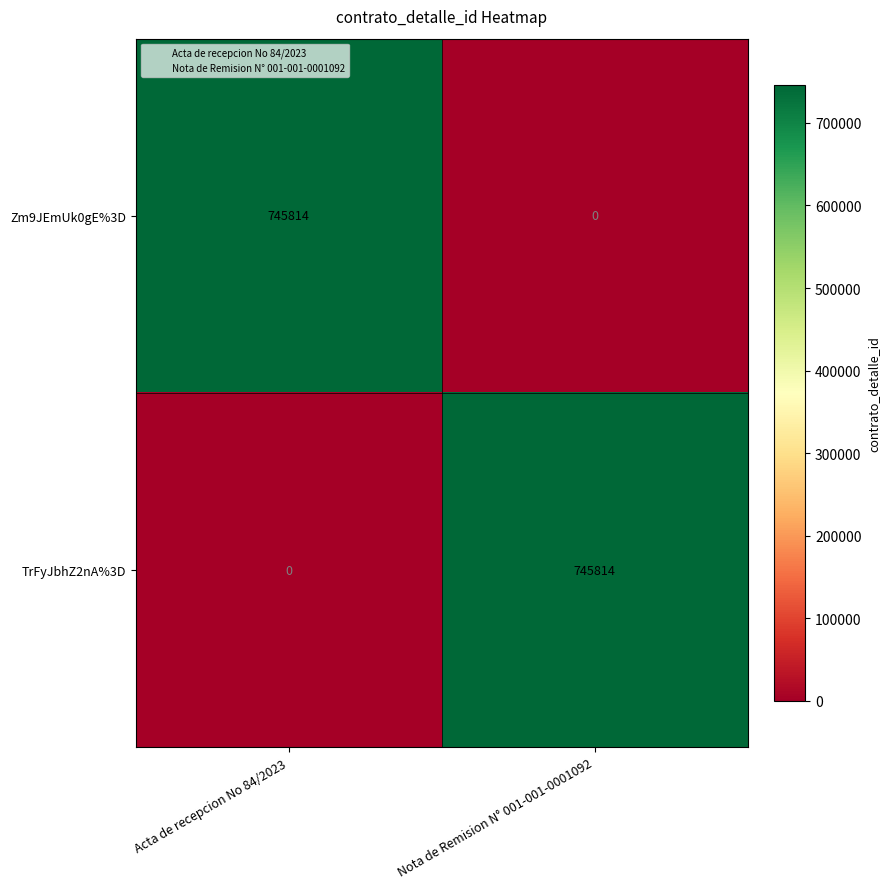

What is the spread (max minus min) of values at Nota de Remision N° 001-001-0001092?

745814